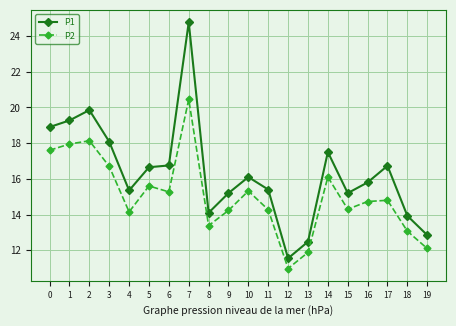

What is the approximate value of P1 at 12?

11.6